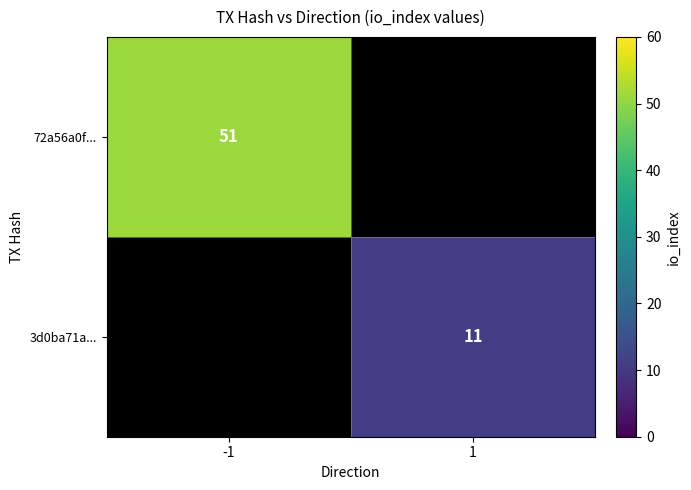

Is the value of 3d0ba71a... at 1 greater than the value of 72a56a0f... at -1?

No